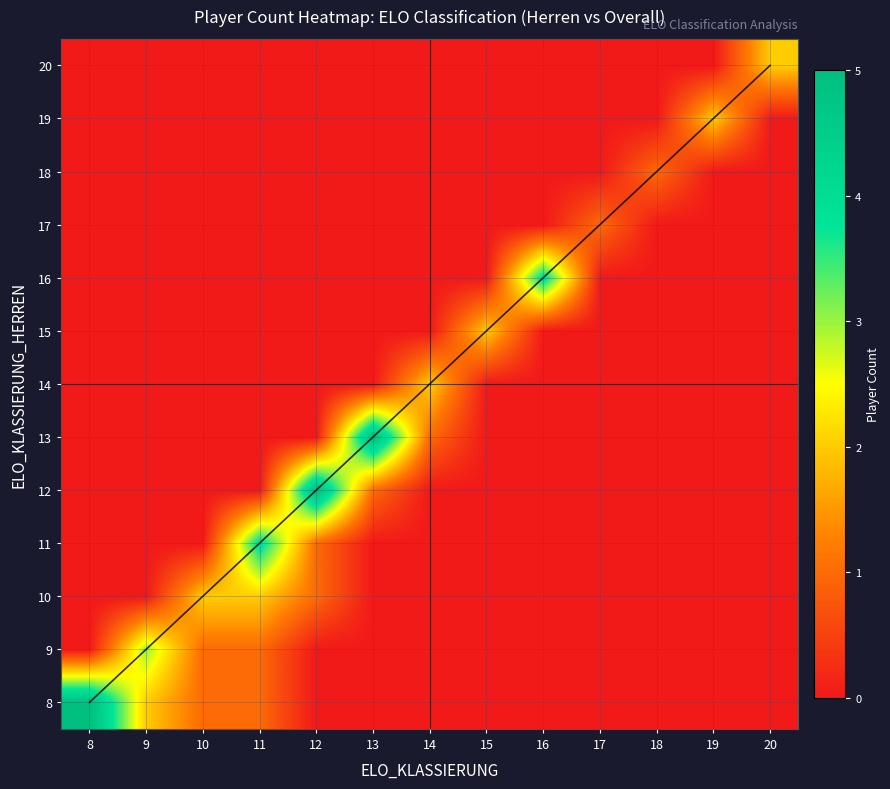

Is the value of 20 at 10 greater than the value of 11 at 11?

No